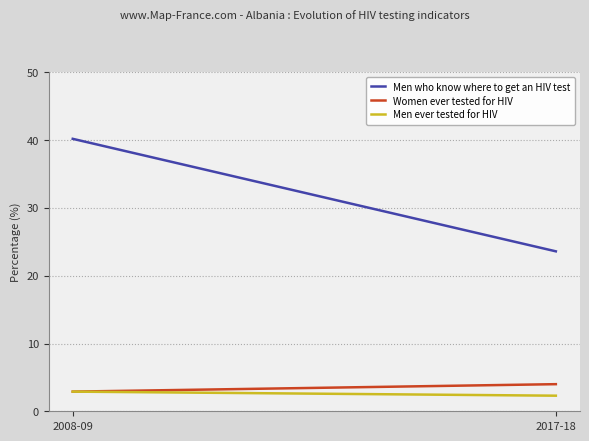

At how many categories does at least one series exceed 36?

1